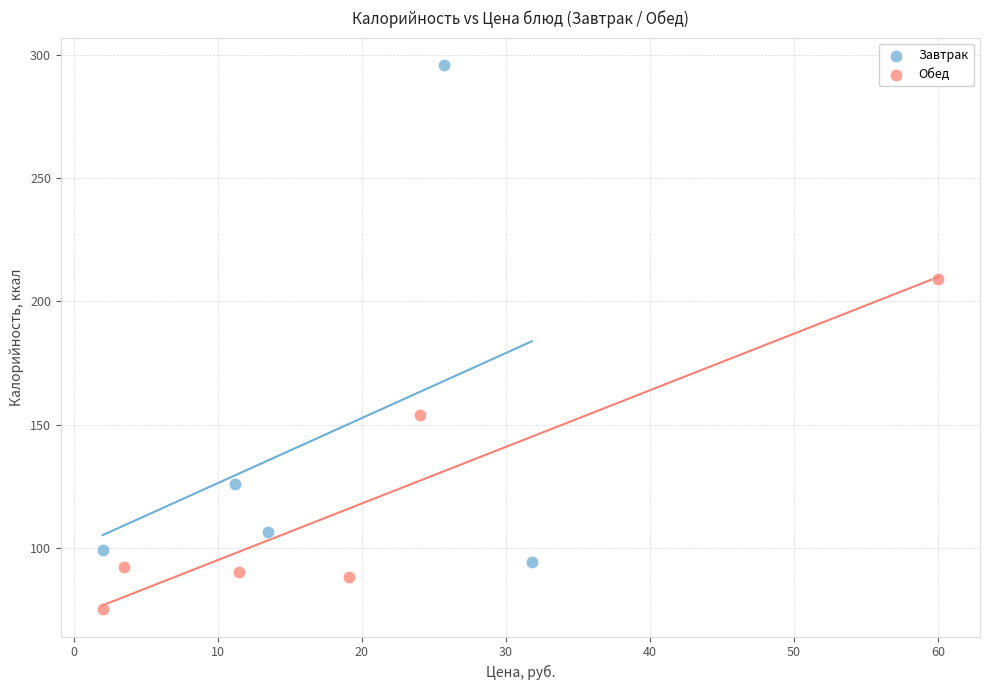

Which series reaches the maximum Y coordinate?

Завтрак